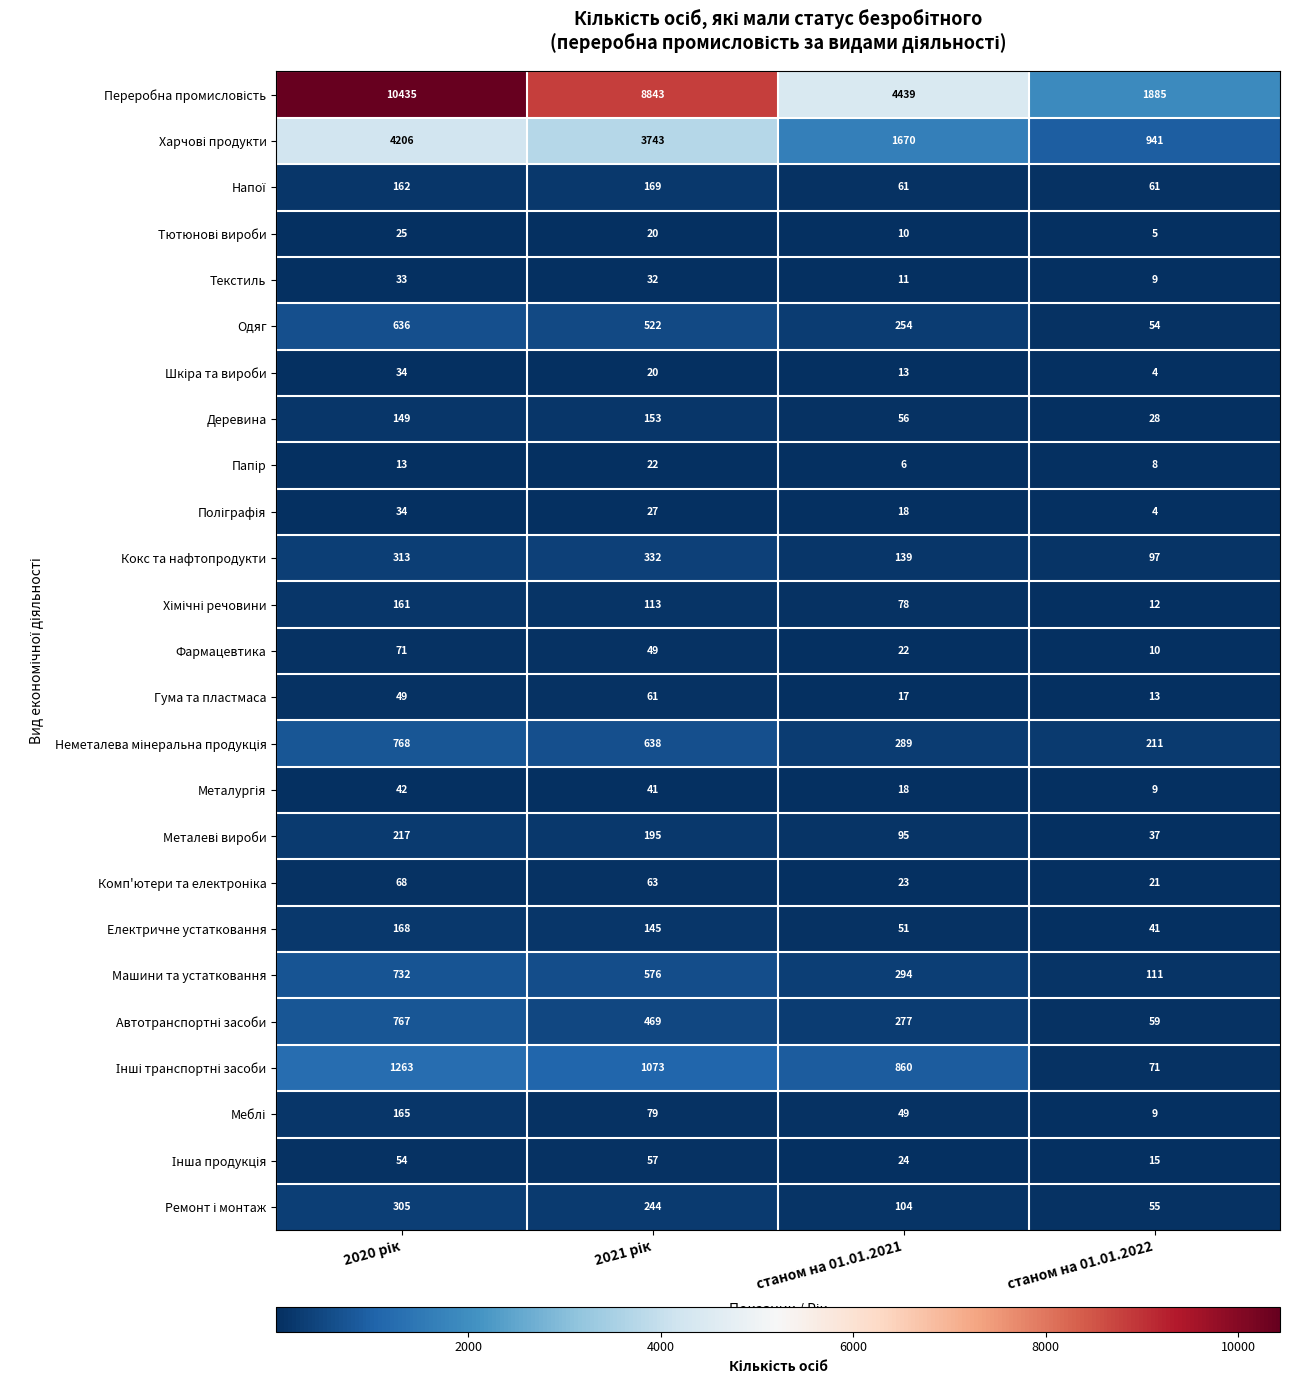

Count the Фармацевтика values in the range 22 to 71.

3